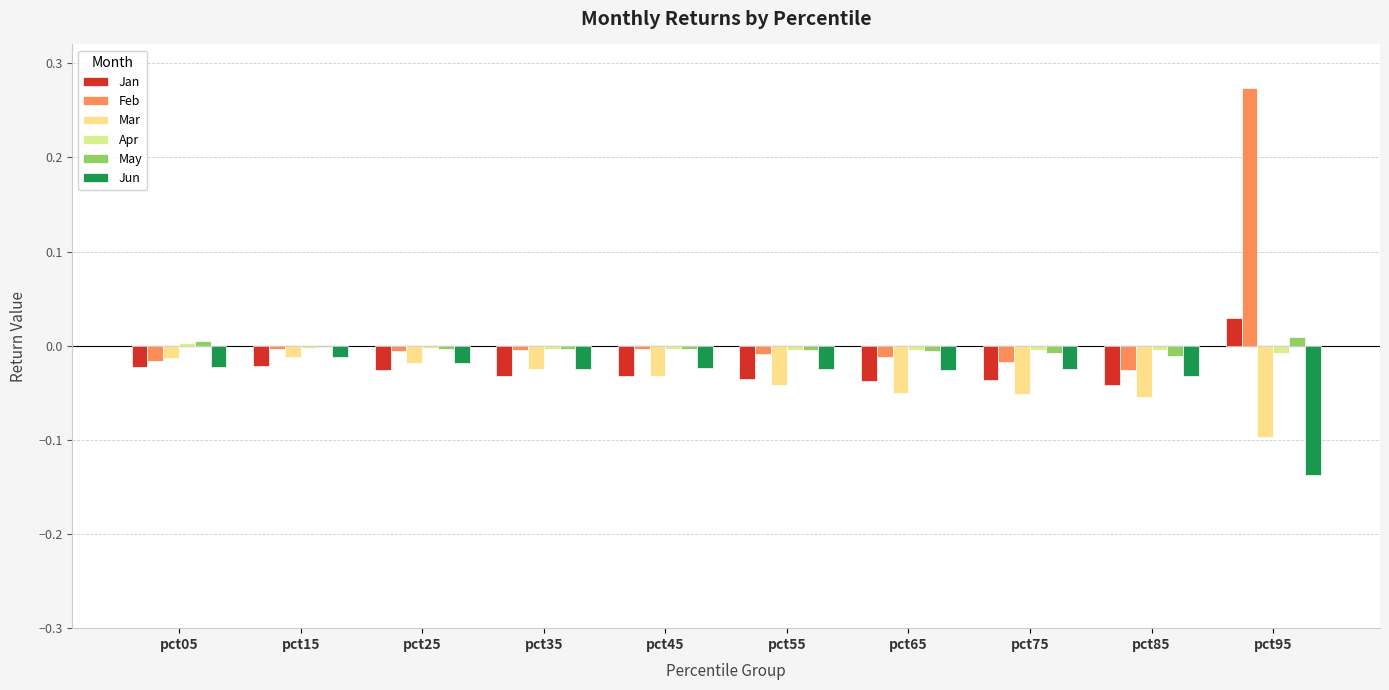

Are the bars horizontal?

No